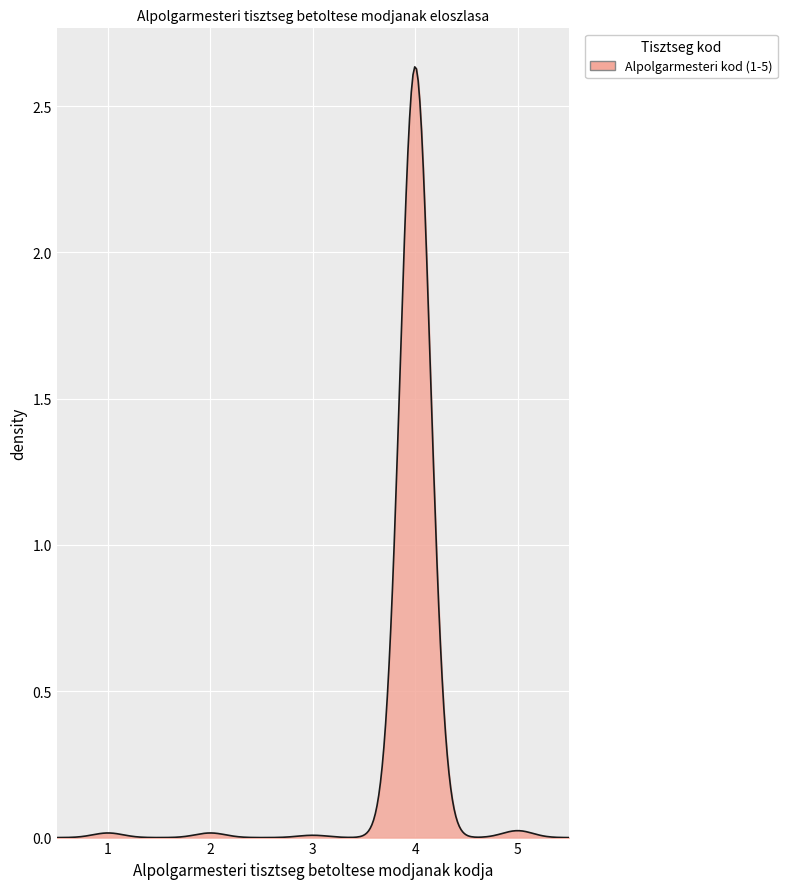

True or false: the data has more than 1 interior local peaks.

True